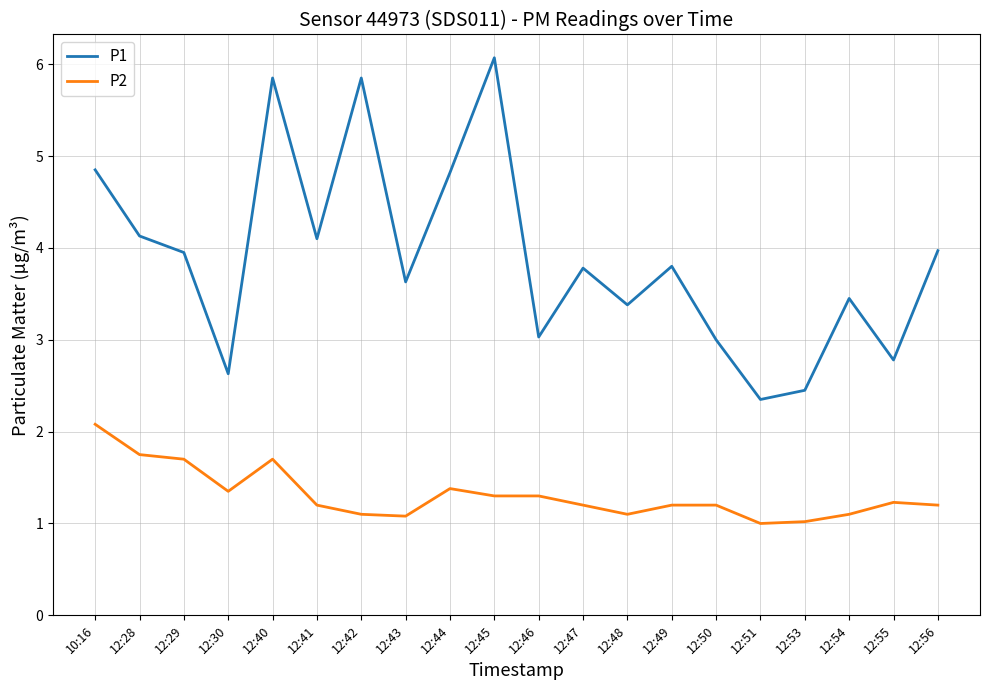

At which category is the sum across all series the highest?

12:40